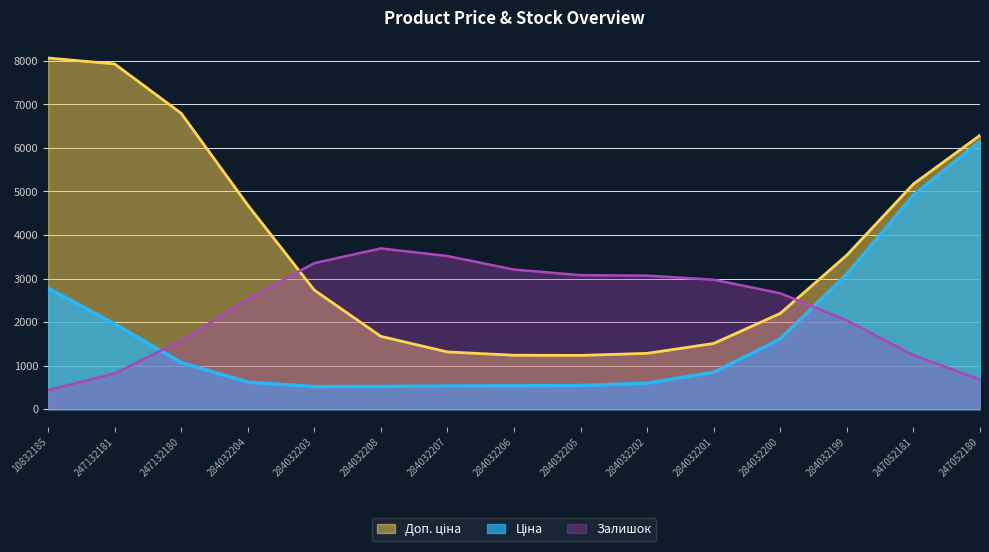

What value does the Залишок series have at 284032202?

3066.6